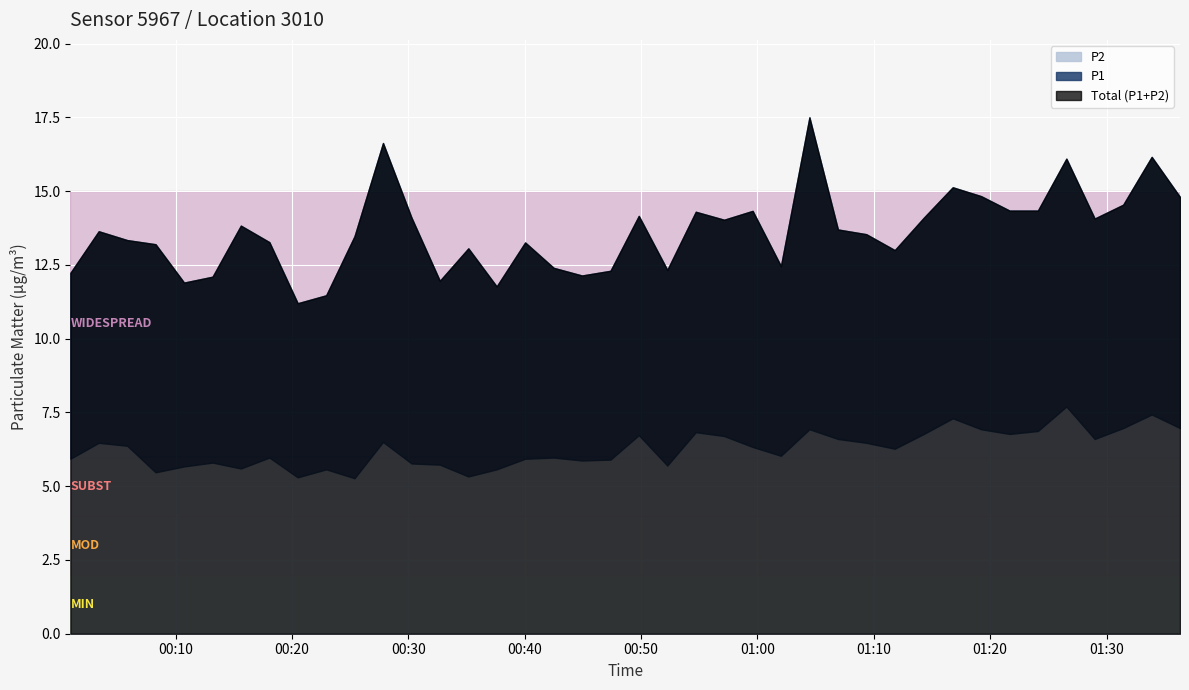

How many data points does each series have?

40